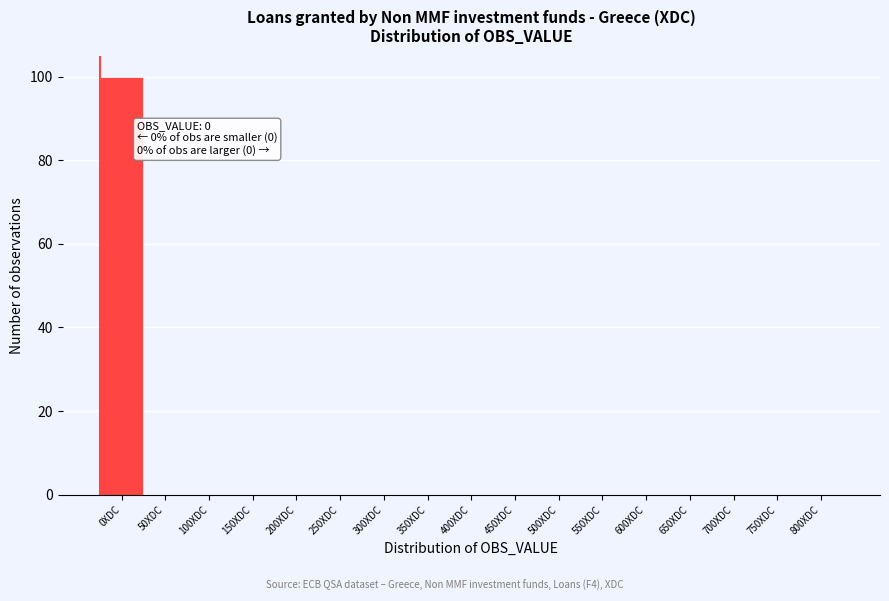

Reading left to right, what are all the values shown in this chart?

0XDC=100	50XDC=0	100XDC=0	150XDC=0	200XDC=0	250XDC=0	300XDC=0	350XDC=0	400XDC=0	450XDC=0	500XDC=0	550XDC=0	600XDC=0	650XDC=0	700XDC=0	750XDC=0	800XDC=0